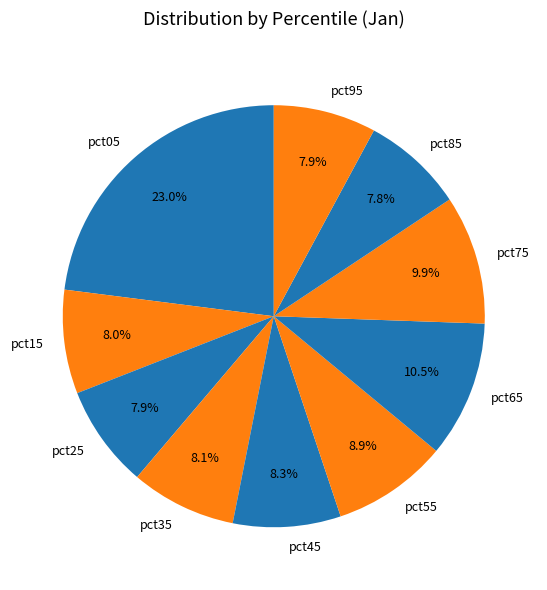

Do pct35 and pct05 together represent more than half of the pie?

No